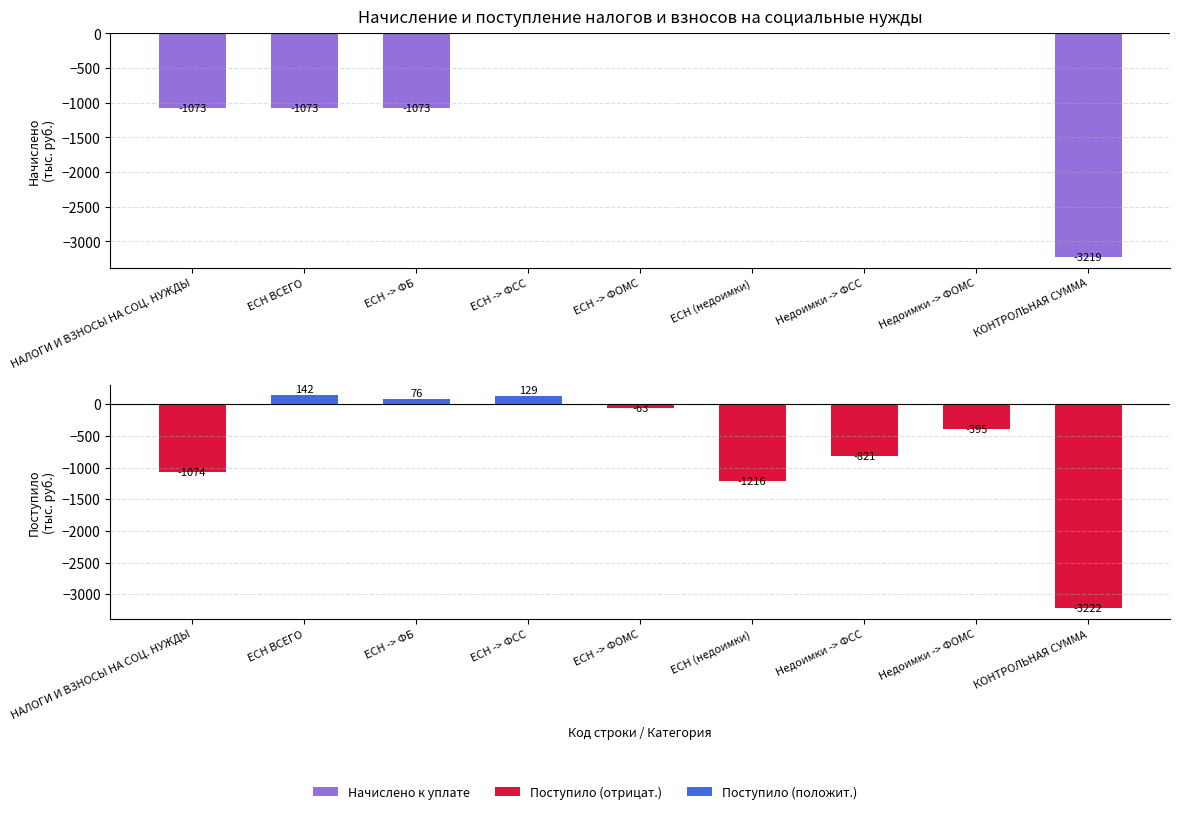

How many groups of bars are there?

9